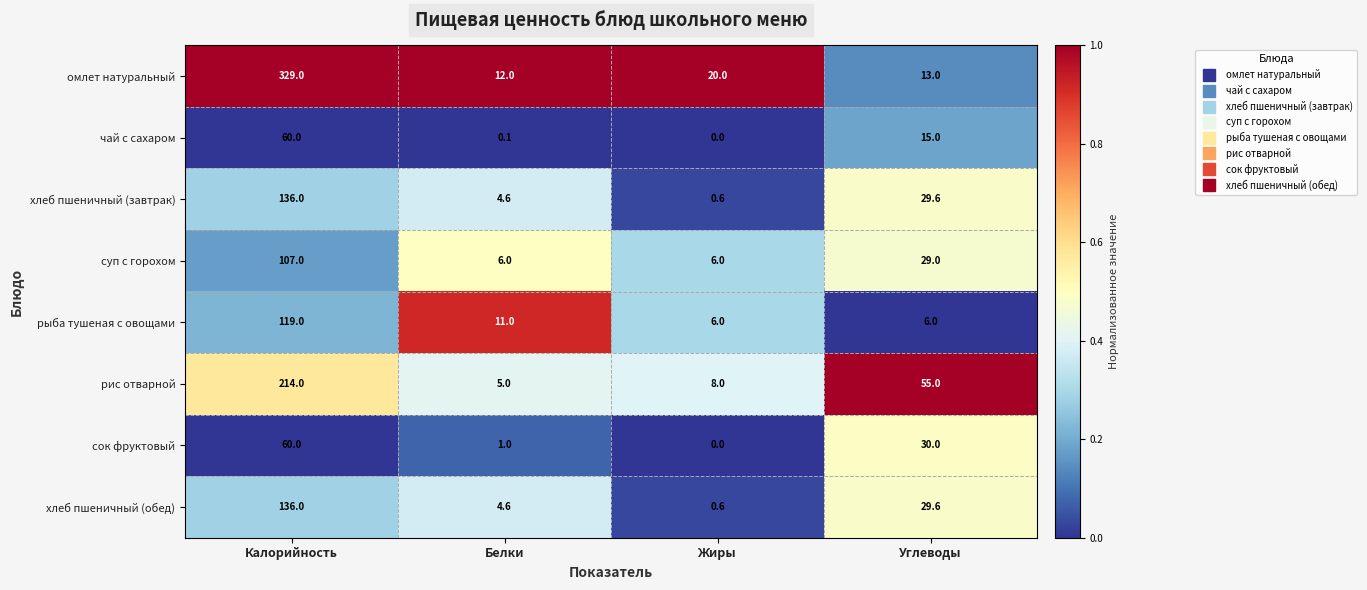

Where does the рис отварной series first go above 55?

Калорийность